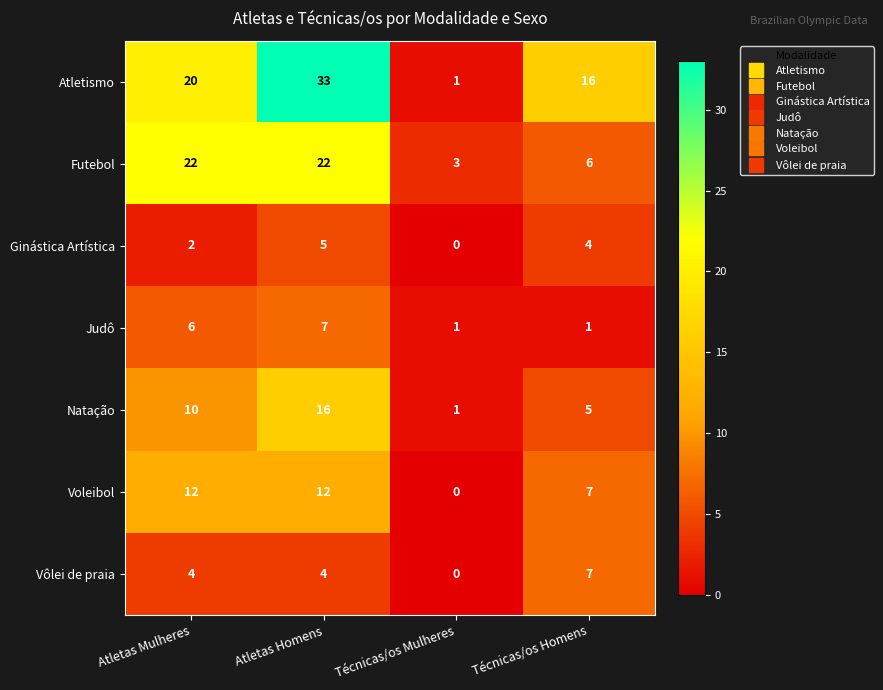

What is the spread (max minus min) of values at Atletas Homens?

29